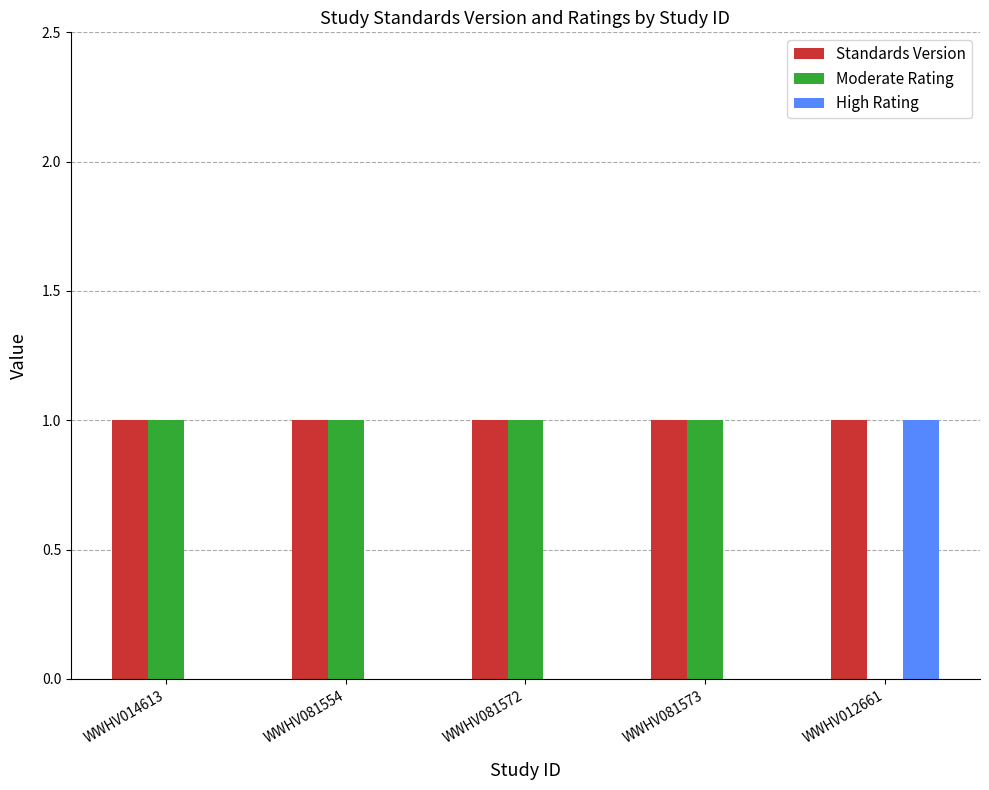

The value of Moderate Rating at WWHV081554 is 1. True or false?

True